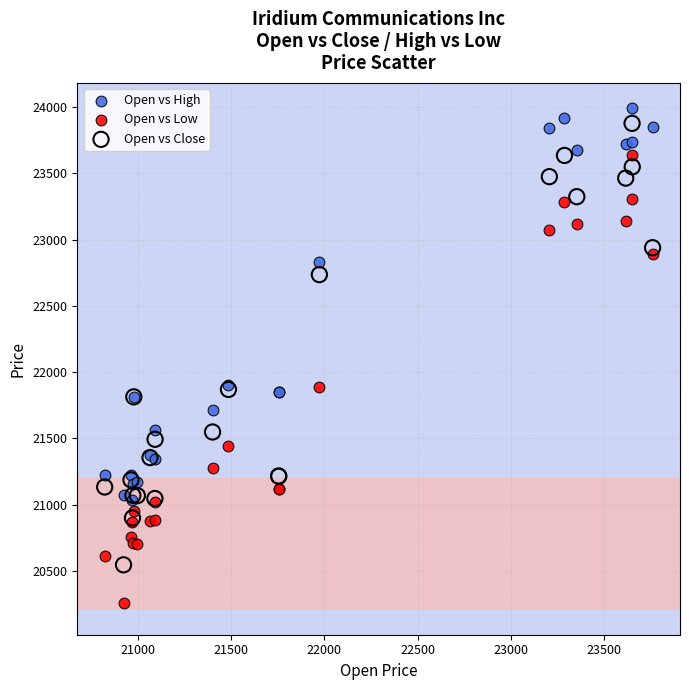

Which series contains the lowest Y value?

Open vs Low